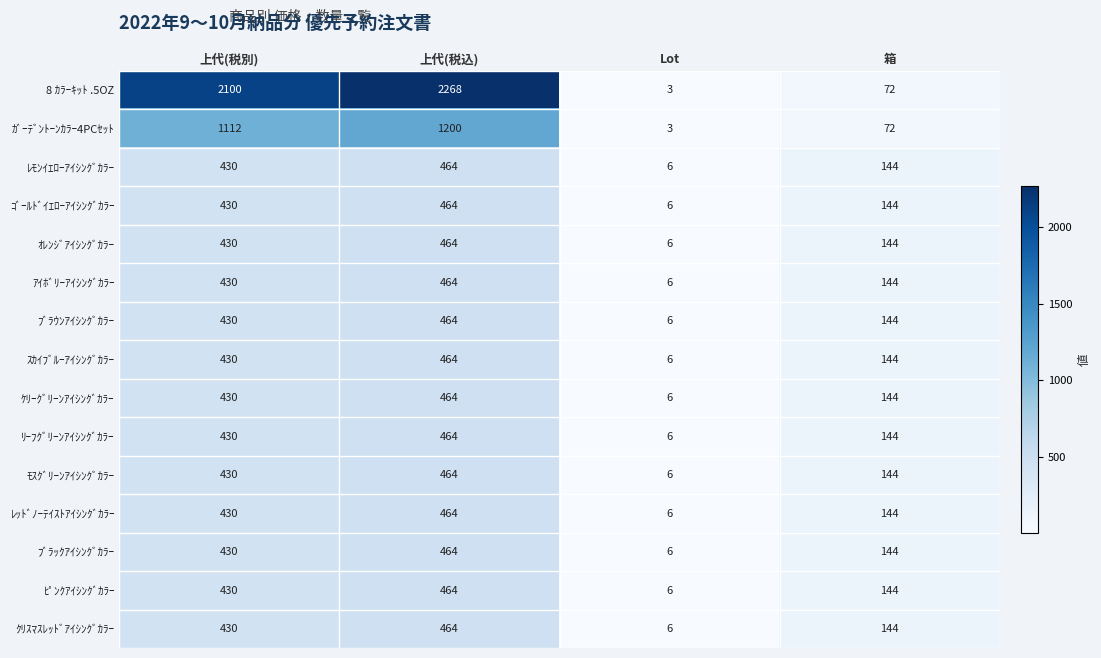

List the labels in order of ﾋﾟﾝｸｱｲｼﾝｸﾞｶﾗｰ value, largest first.

上代(税込), 上代(税別), 箱, Lot